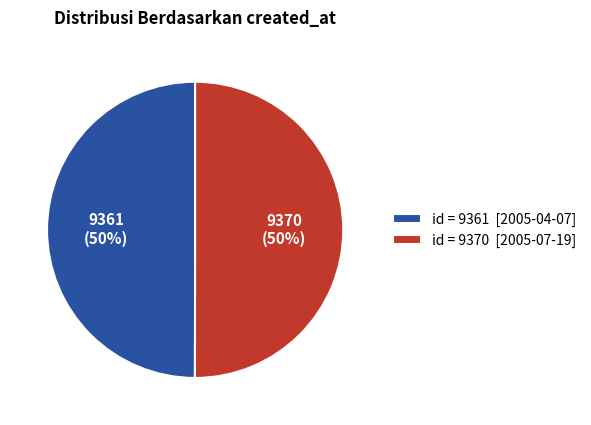

Do id = 9361 [2005-04-07] and id = 9370 [2005-07-19] together represent more than half of the pie?

Yes